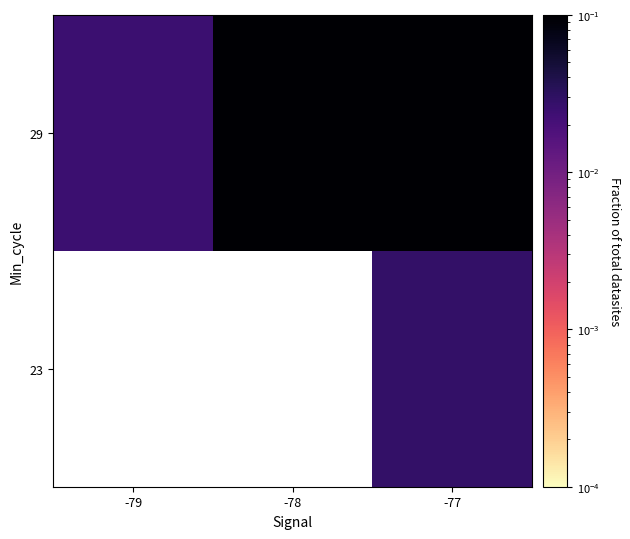

At which label does 29 reach its minimum?

-79